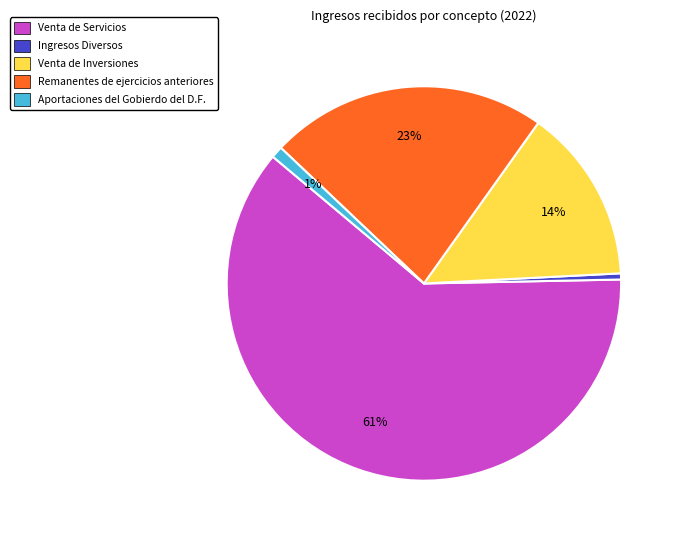

How many slices are in this pie chart?

5